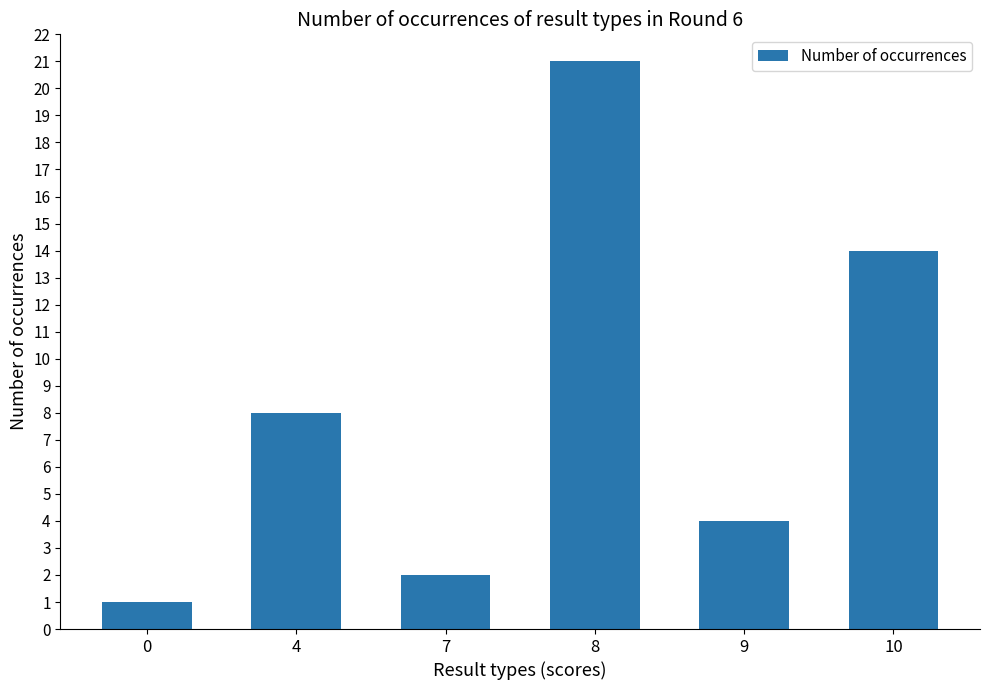

What is the value of the 2nd bar from the left?

8